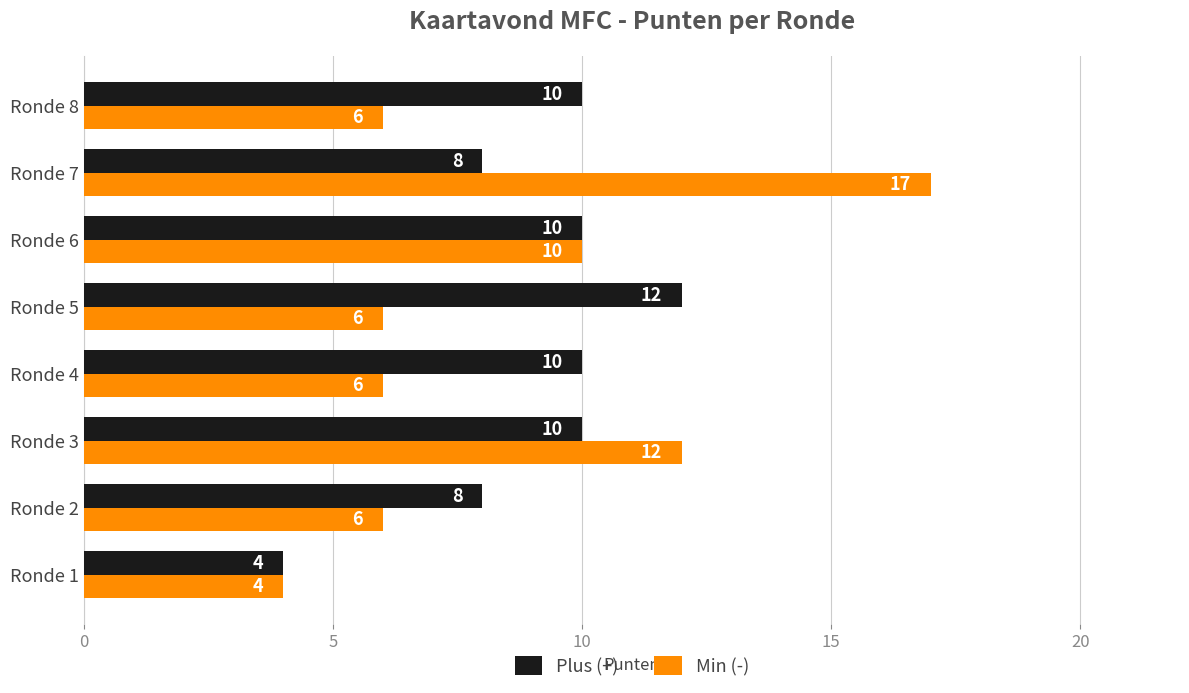

How many distinct data groups are displayed?

2